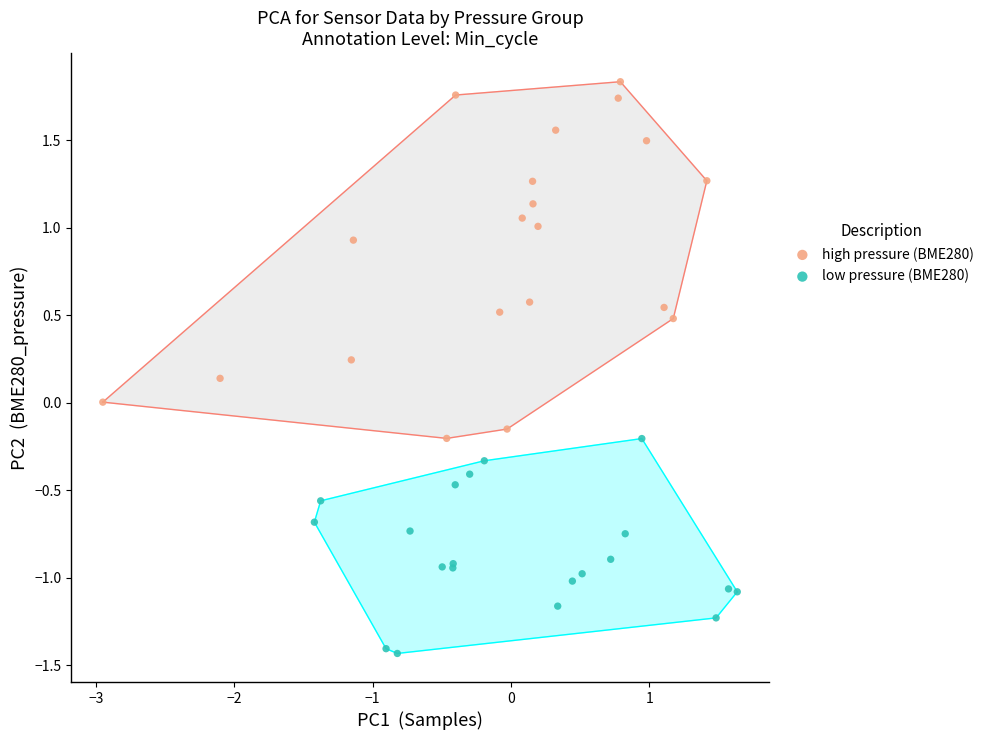

Which series reaches the minimum Y coordinate?

low pressure (BME280)